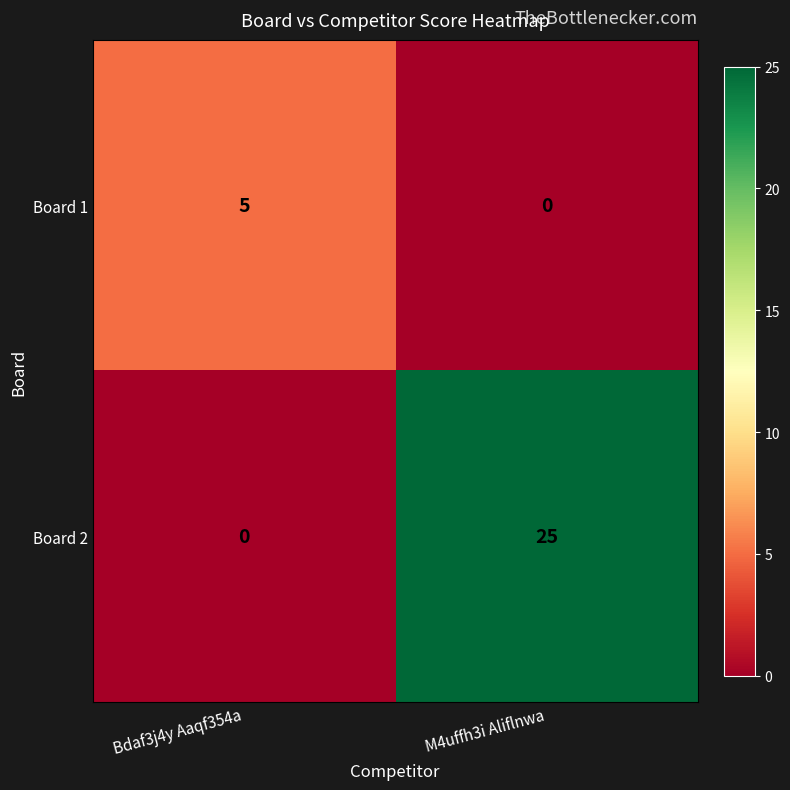

What is the difference between the Board 2 values at M4uffh3i Aliflnwa and Bdaf3j4y Aaqf354a?

25